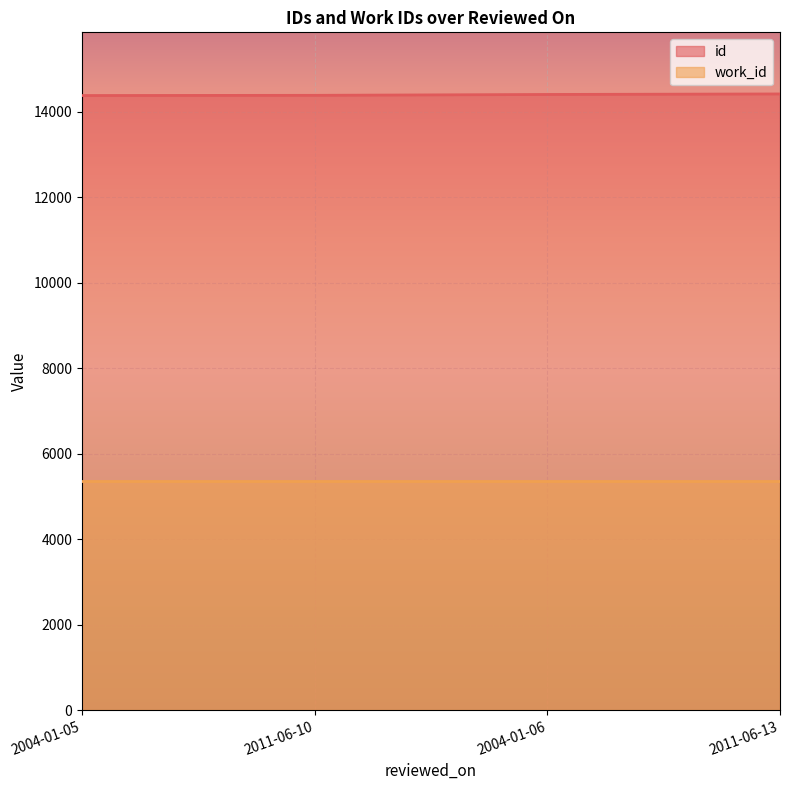

What position from the left is 2004-01-06?

3